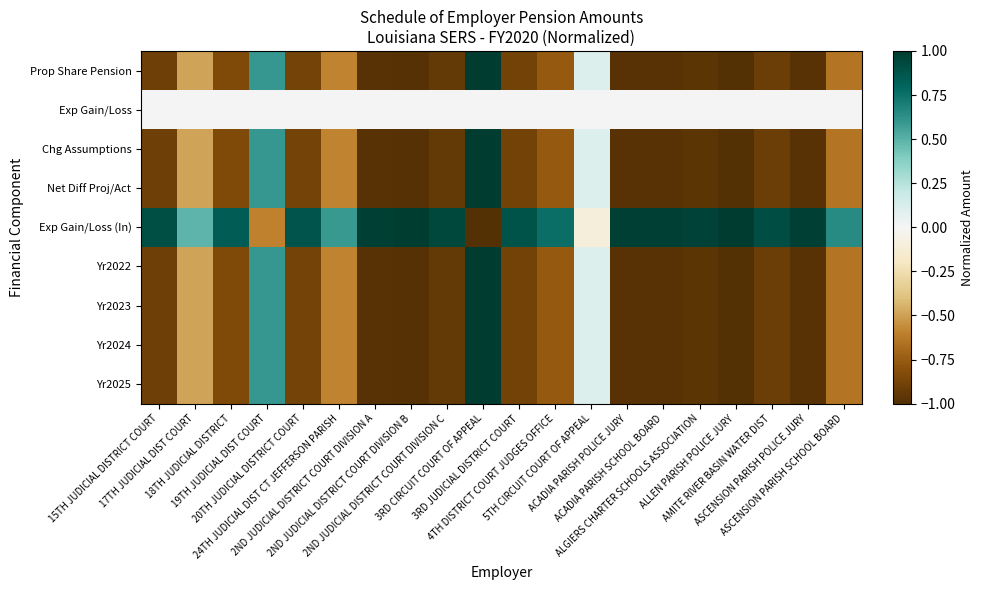

What is the difference between the highest and lowest values at 2ND JUDICIAL DISTRICT COURT DIVISION A?

2.0